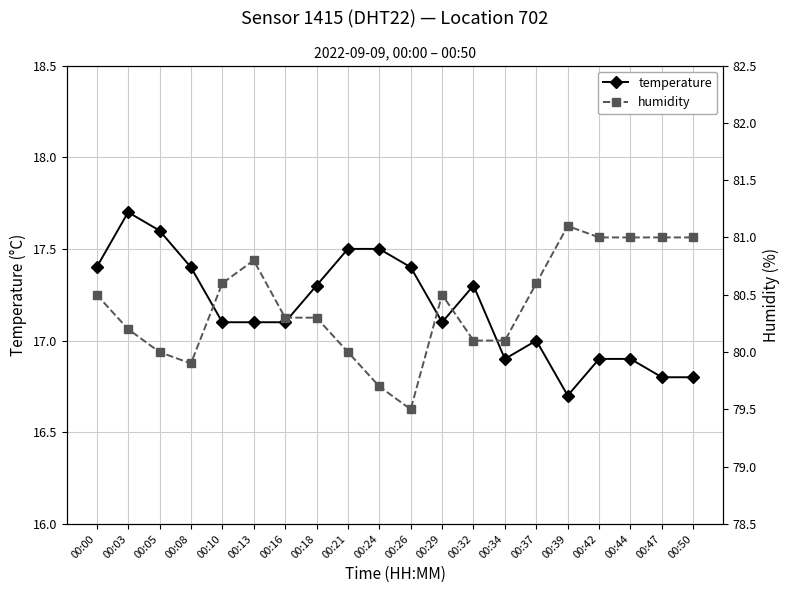

True or false: temperature has more than 0 interior local peaks.

True